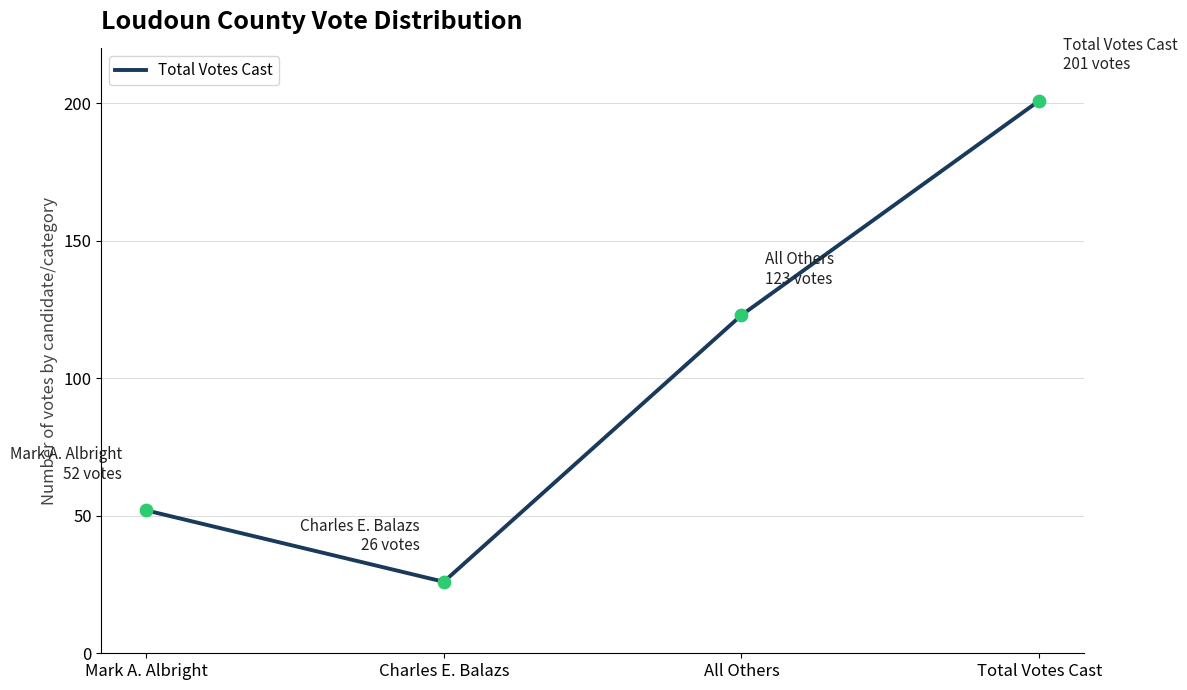

Between Charles E. Balazs and Mark A. Albright, which is larger?

Mark A. Albright